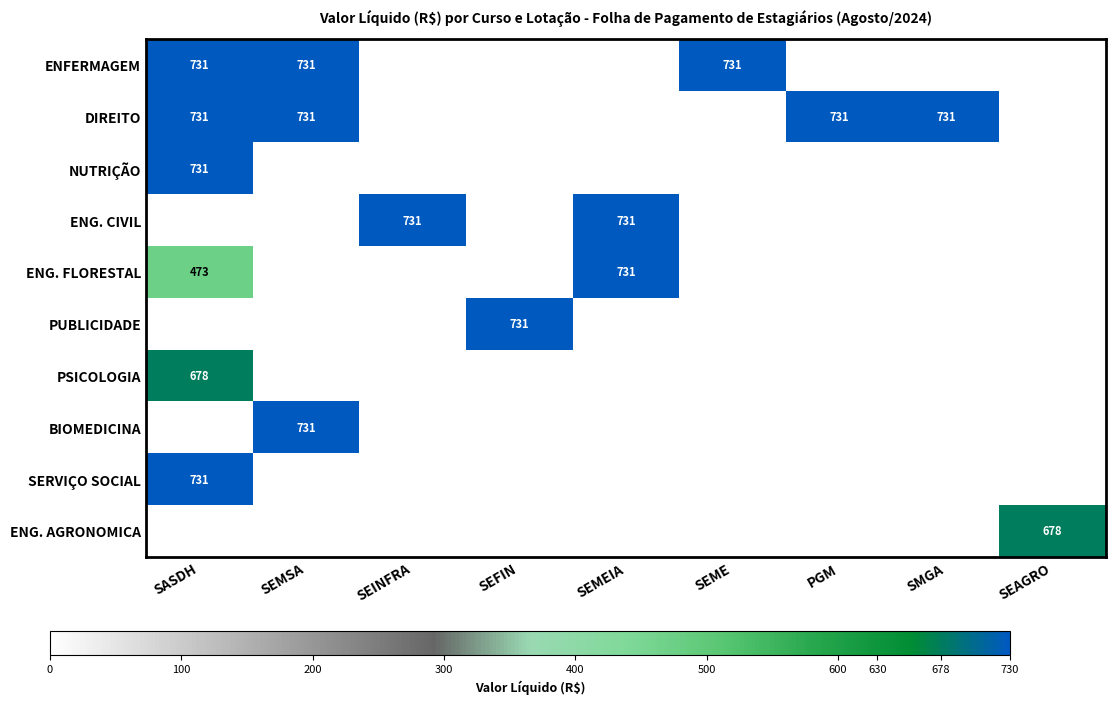

Which label corresponds to the largest value in the chart?

SASDH